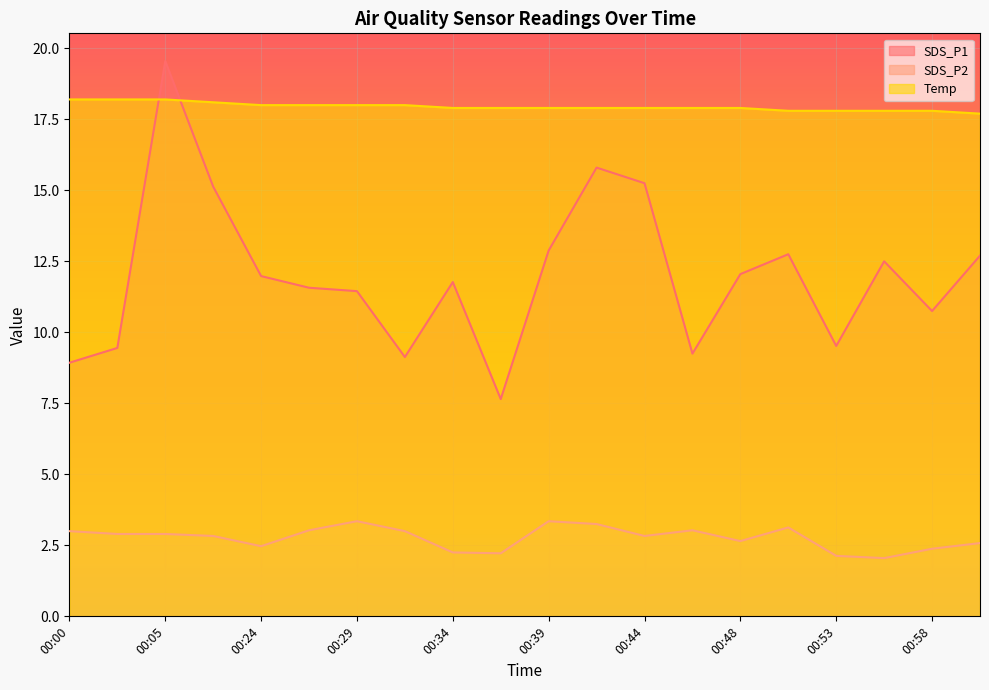

Which has a higher value, 00:51 or 00:05?

00:05